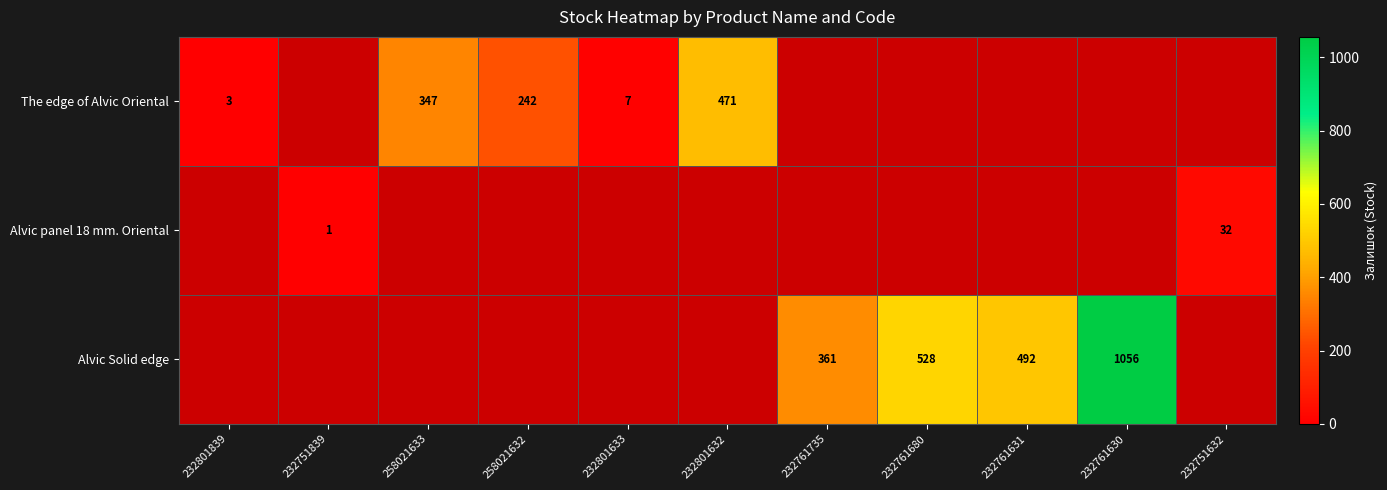

Between 232801632 and 232761735, which series saw the biggest shift?

The edge of Alvic Oriental